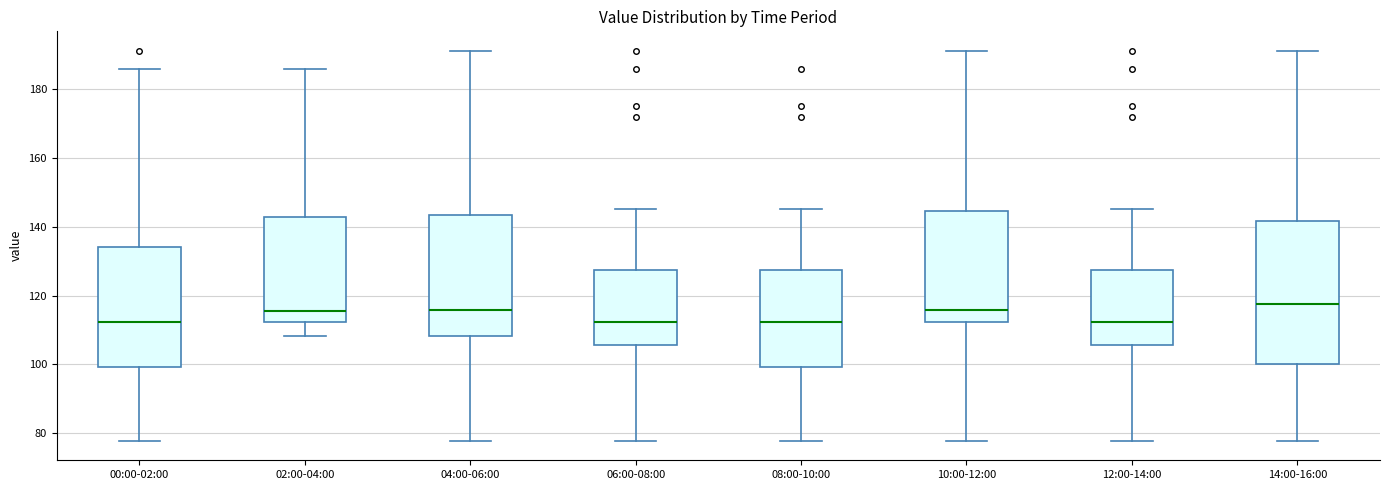

Reading left to right, transcribe this box plot: for each box, give where its median line is, the range the box spans, and where its two whiskers end, as read against the y-axis. The values are not printed on the chart, so give them approximately, as read against the axis.

00:00-02:00: median 112, box 100 to 134, whiskers 78 to 186
02:00-04:00: median 116, box 112 to 142, whiskers 108 to 186
04:00-06:00: median 116, box 108 to 144, whiskers 78 to 192
06:00-08:00: median 112, box 106 to 128, whiskers 78 to 146
08:00-10:00: median 112, box 100 to 128, whiskers 78 to 146
10:00-12:00: median 116, box 112 to 144, whiskers 78 to 192
12:00-14:00: median 112, box 106 to 128, whiskers 78 to 146
14:00-16:00: median 118, box 100 to 142, whiskers 78 to 192